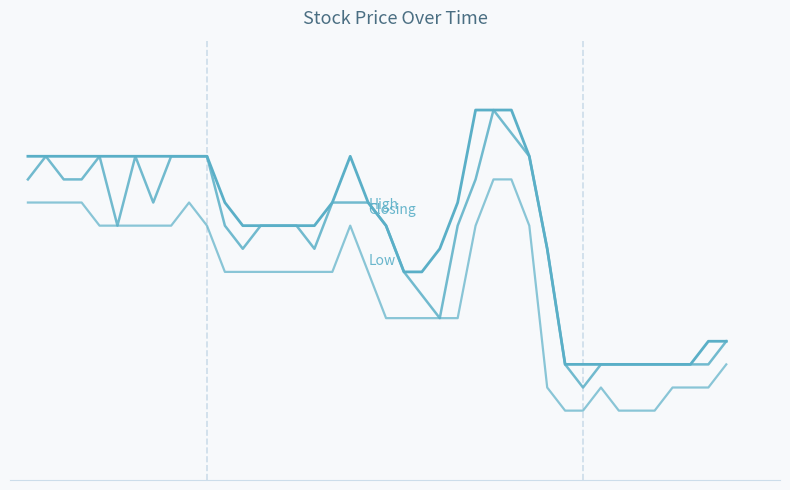

Does the chart display data point markers on the line(s)?

No